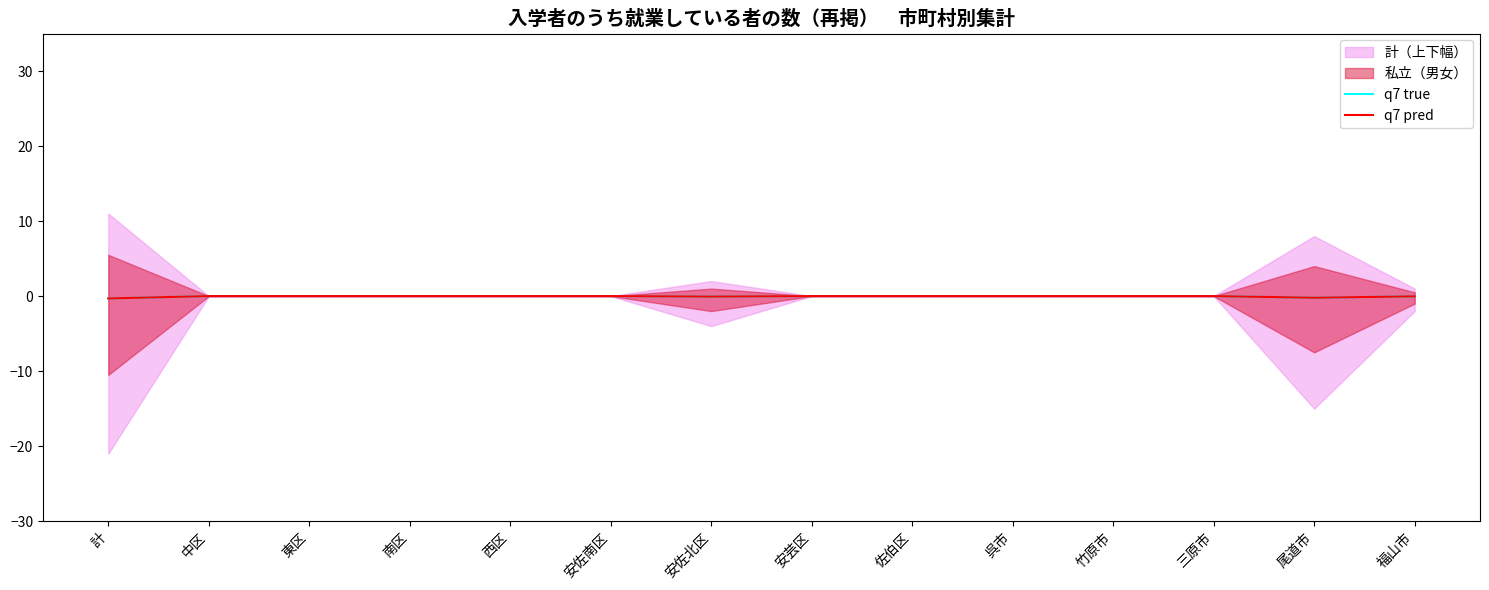

Reading right to left, transcribe all the data shown in this chart.

q7 true: -0.0	-0.2	0.0	0.0	0.0	0.0	0.0	-0.1	0.0	0.0	0.0	0.0	0.0	-0.3
q7 pred: -0.0	-0.2	0.0	0.0	0.0	0.0	0.0	-0.1	0.0	0.0	0.0	0.0	0.0	-0.3